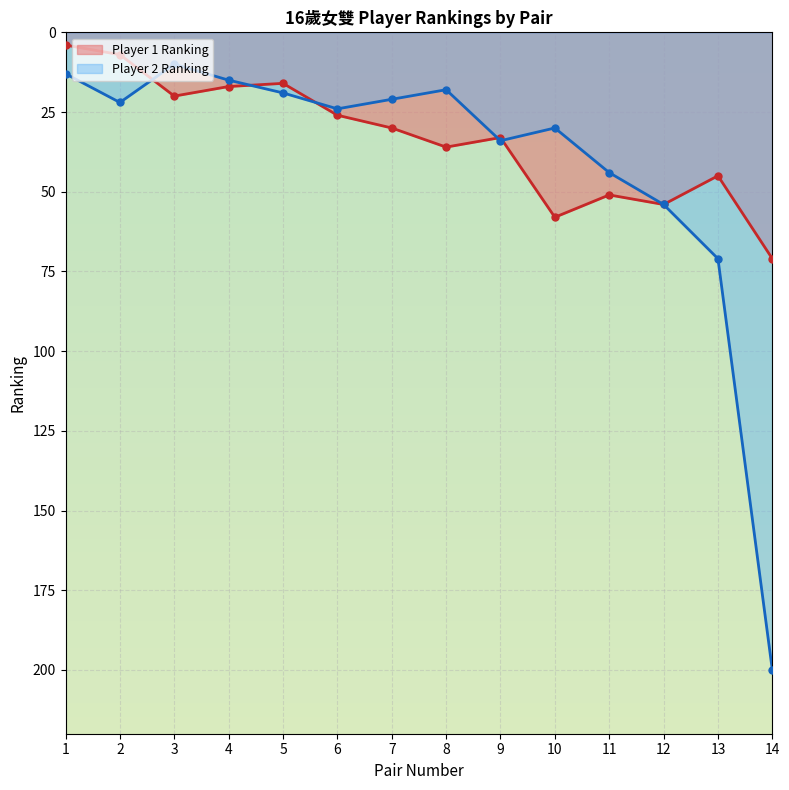

What is the sum of the values at 1 and 10?

62